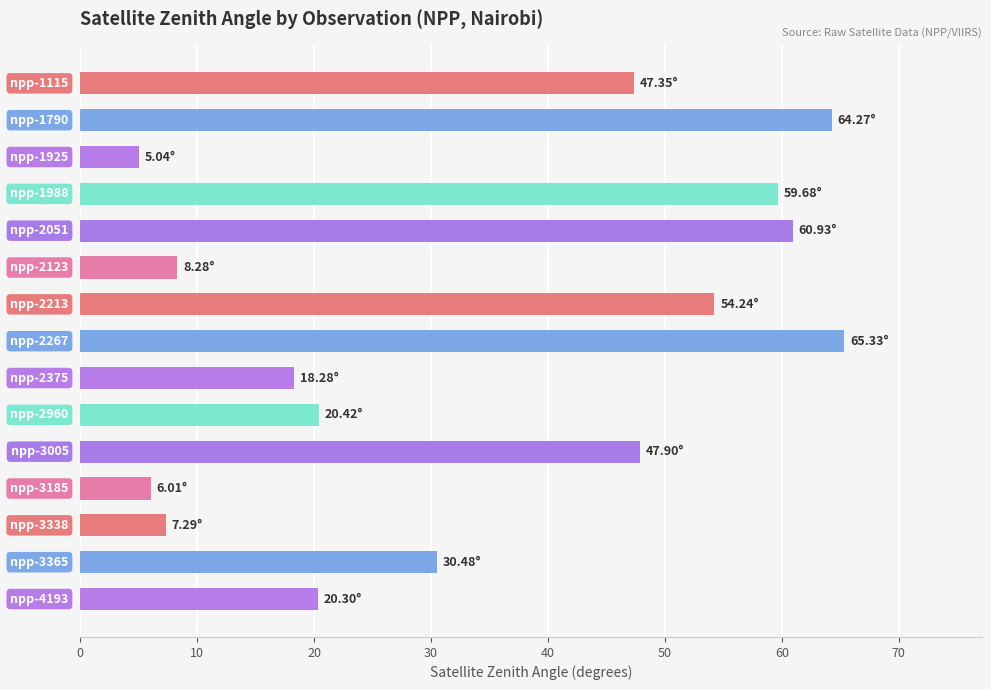

What is the average value?

34.4